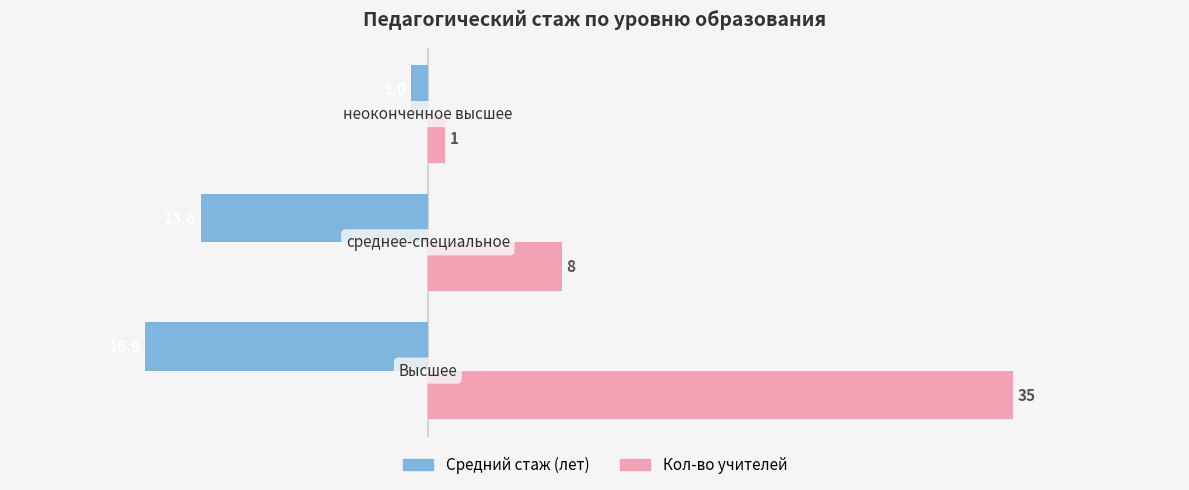

Which series has the largest range (max minus min)?

Кол-во учителей